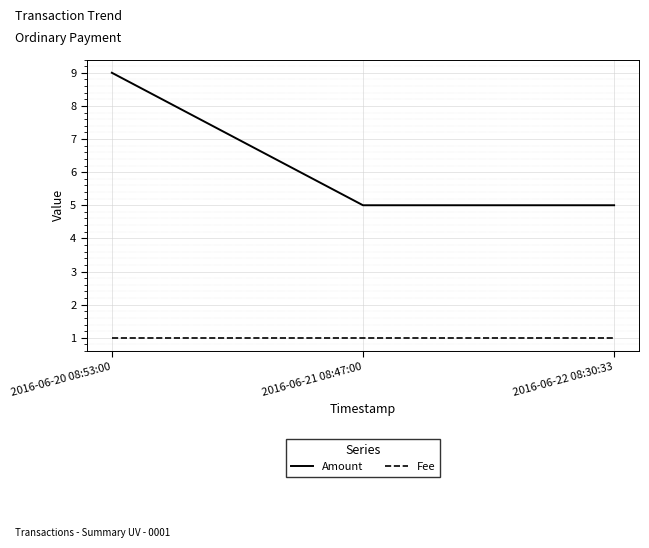

What position from the left is 2016-06-22 08:30:33?

3